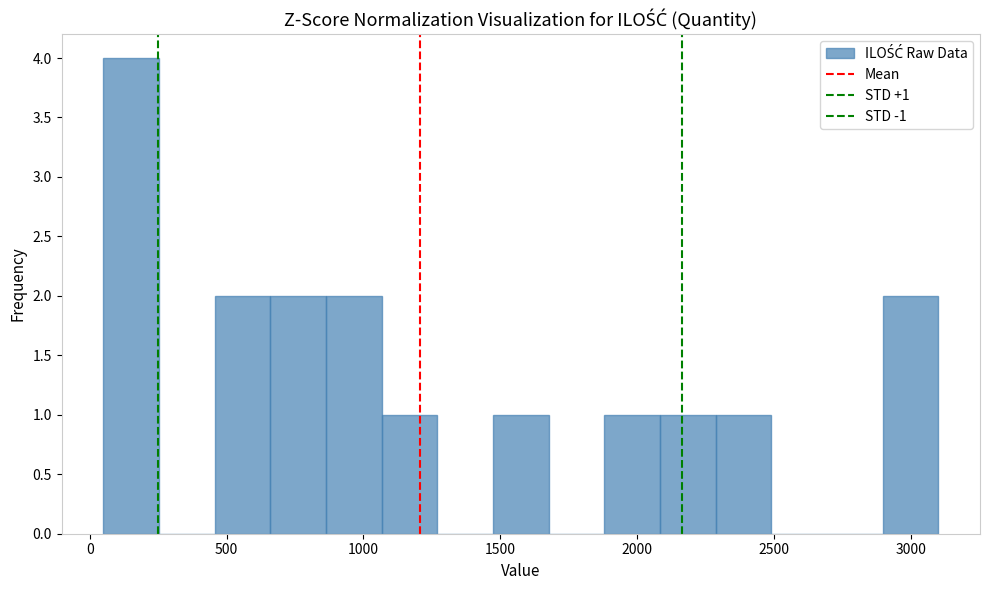

Over which range of the x-axis is the bar tallest?

50 to 250